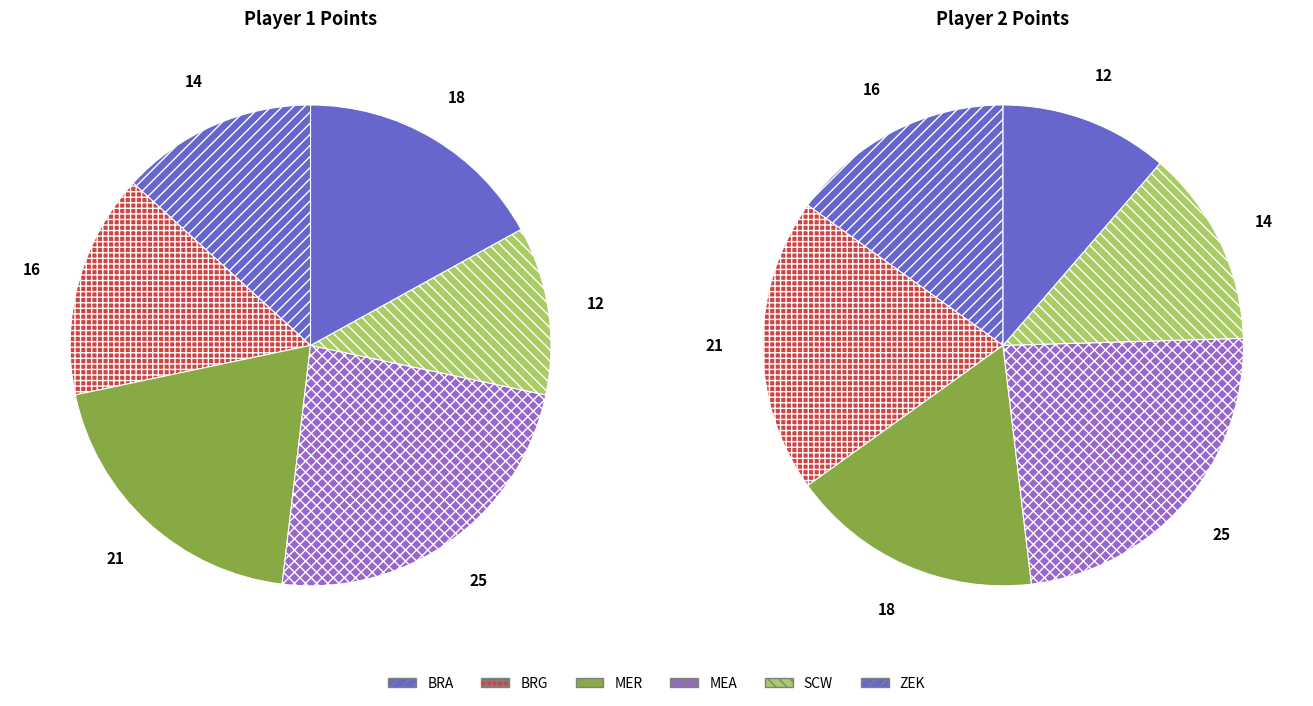

Between SCW and MER, which is larger?

MER